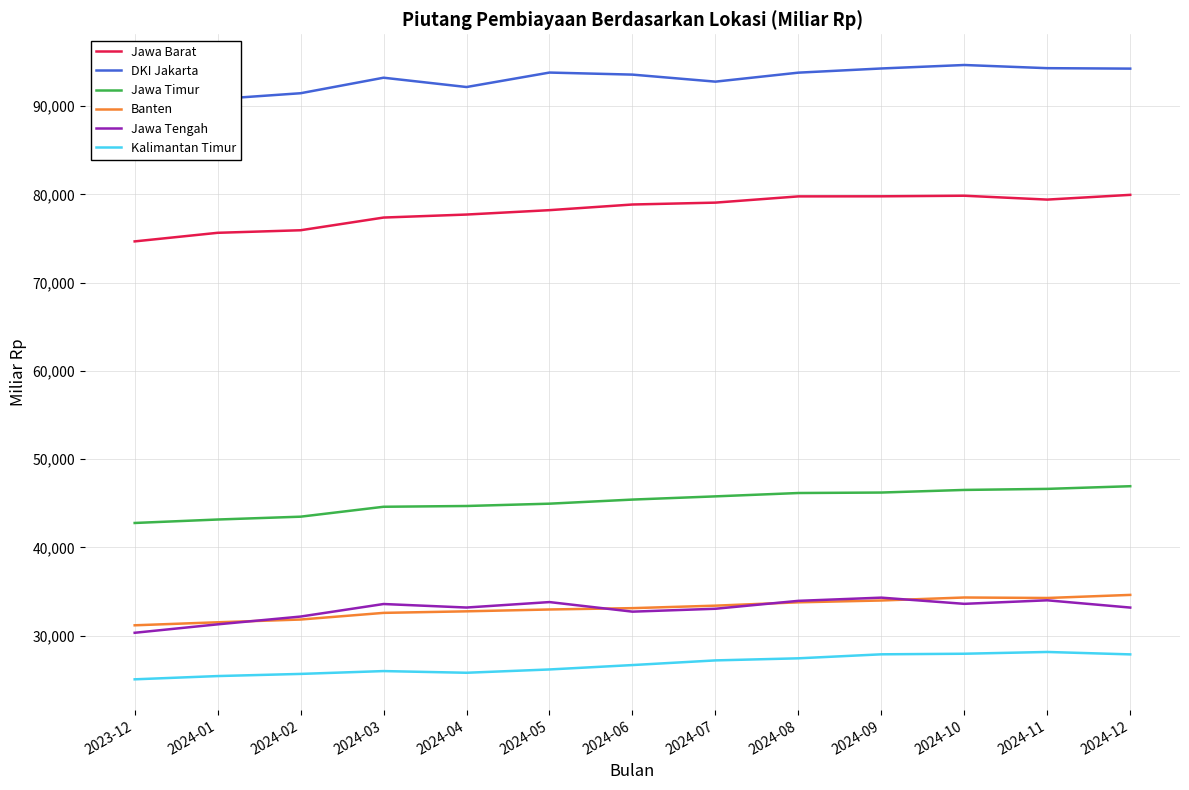

What is the label of the 1st point from the left?

2023-12